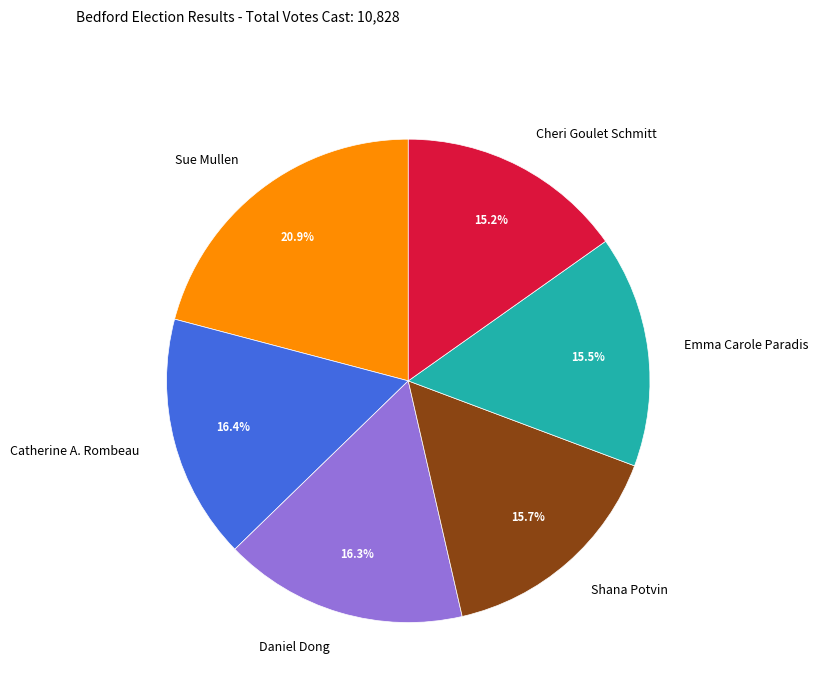

Between Sue Mullen and Catherine A. Rombeau, which is larger?

Sue Mullen